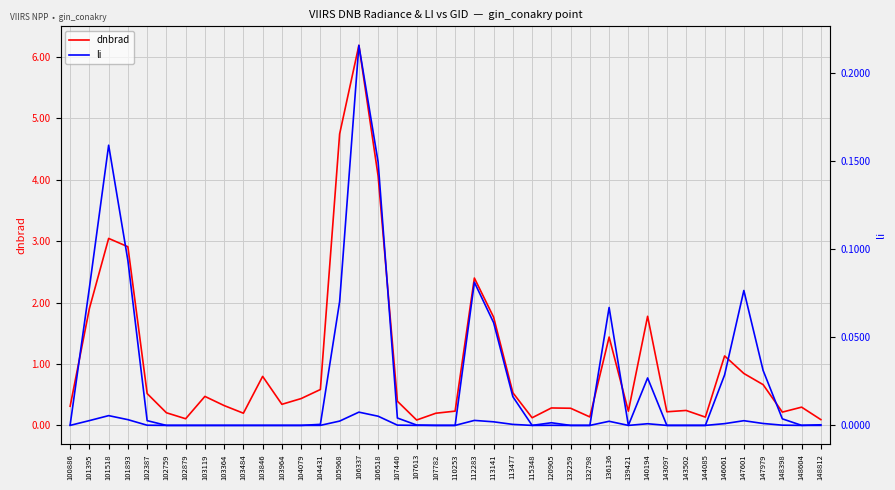

True or false: li and dnbrad cross at least once.

False